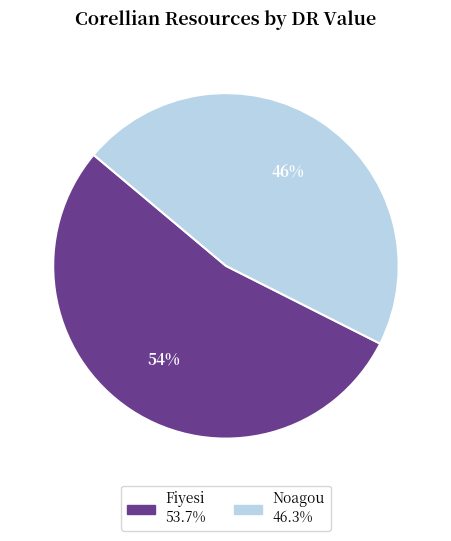

To the nearest percent, what is the combined percentage of Noagou and Fiyesi?

100%